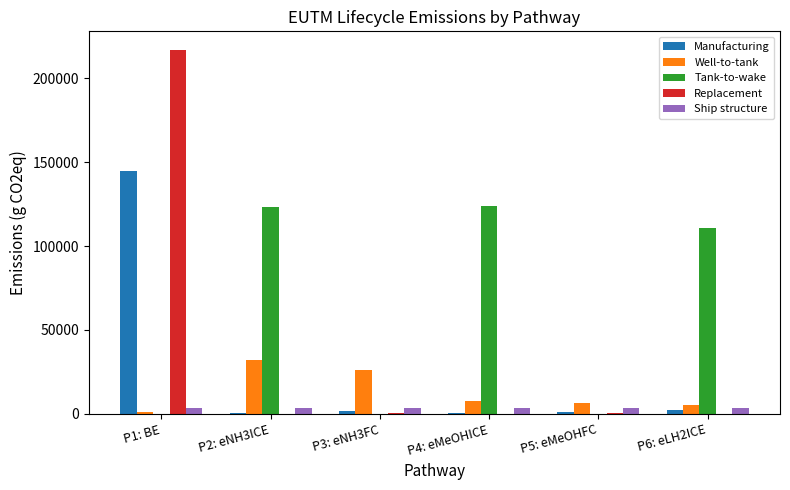

What is the sum of the Replacement values at P6: eLH2ICE and P1: BE?

217139.1